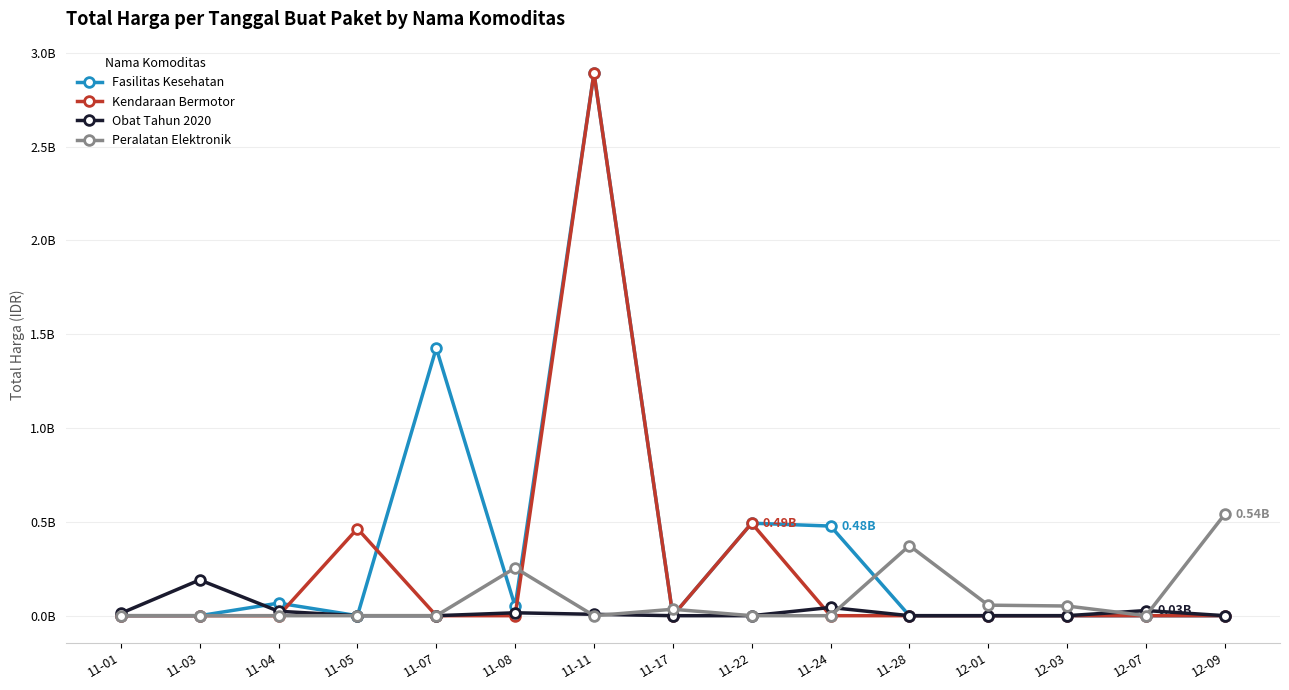

Is this an area chart (filled region under the line)?

No